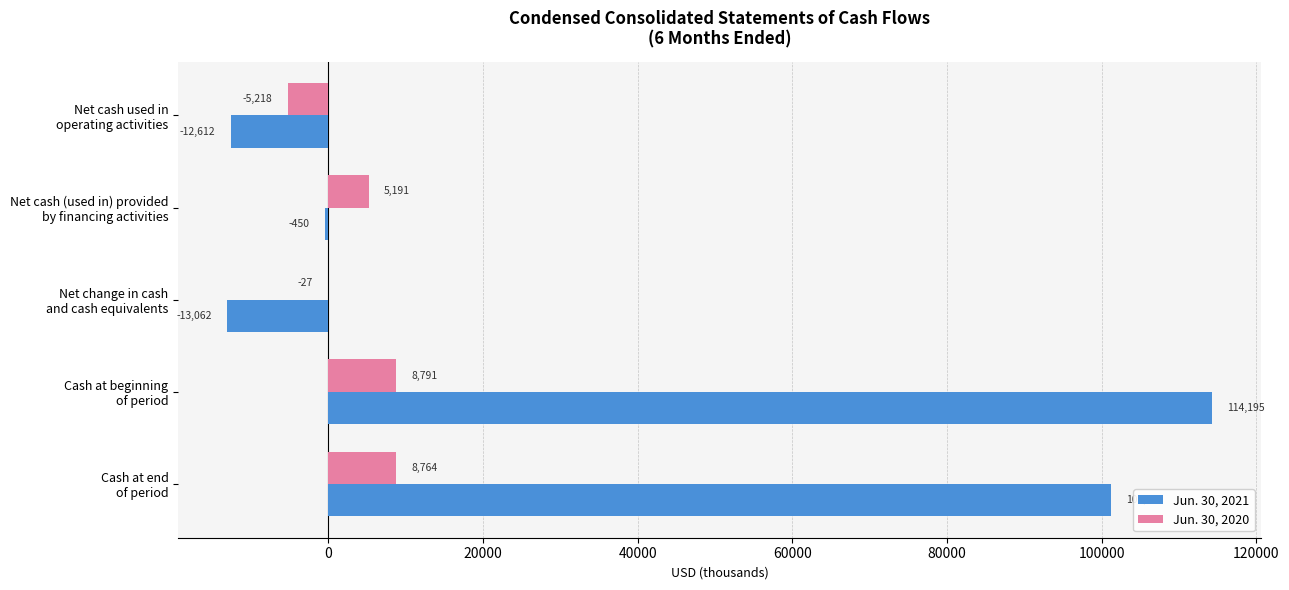

What is the sum of all Jun. 30, 2020 values?

17501